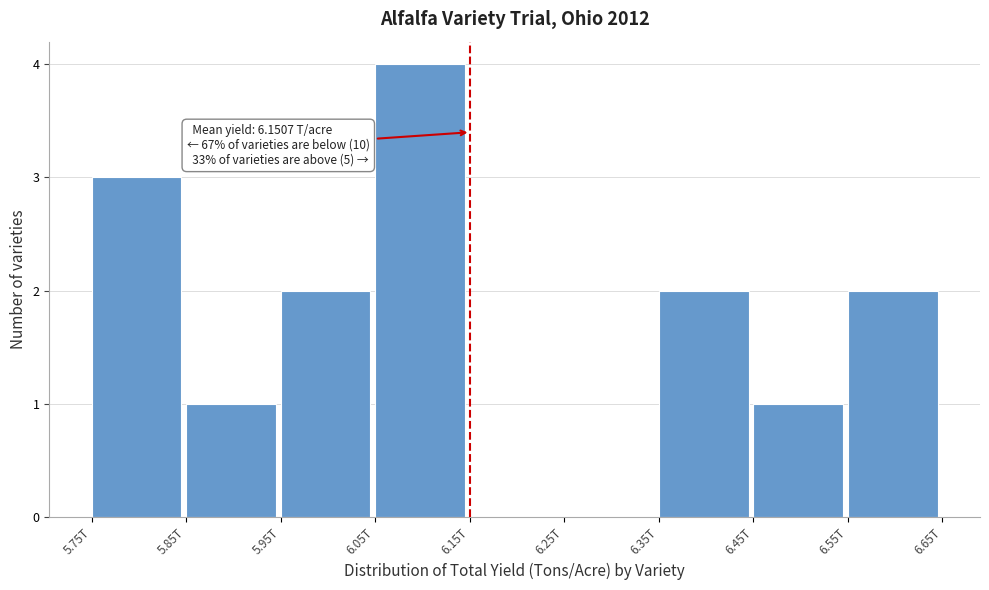

Reading left to right, extract all data points from this chart.

5.75T=3	5.85T=1	5.95T=2	6.05T=4	6.15T=0	6.25T=0	6.35T=2	6.45T=1	6.55T=2